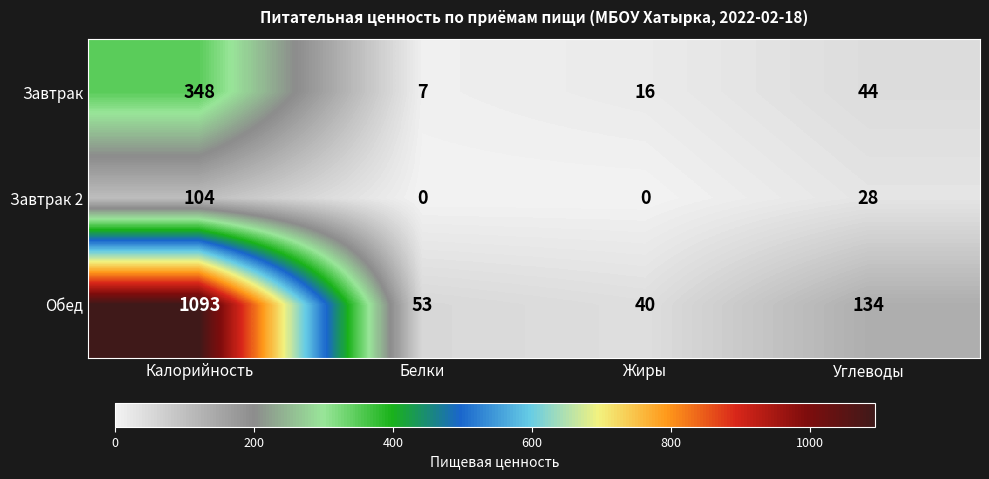

At which category is the sum across all series the highest?

Калорийность